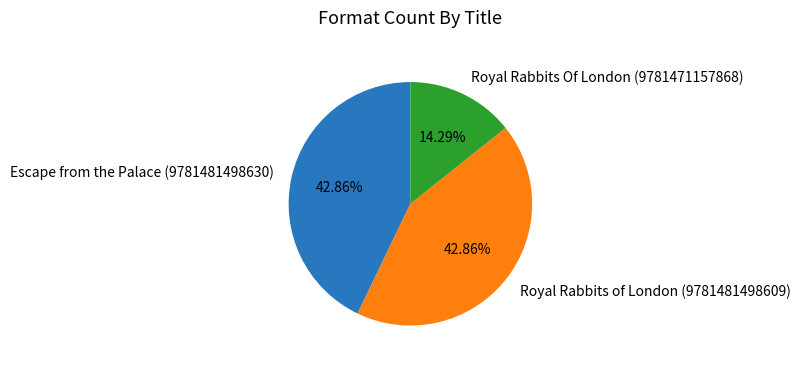

Is Royal Rabbits of London (9781481498609) the majority of the pie?

No